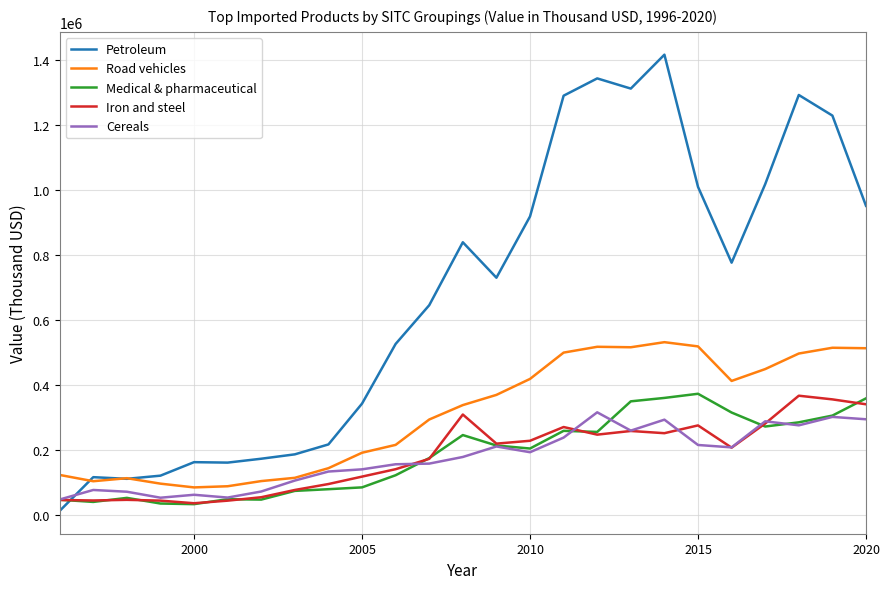

Which series has the largest range (max minus min)?

Petroleum